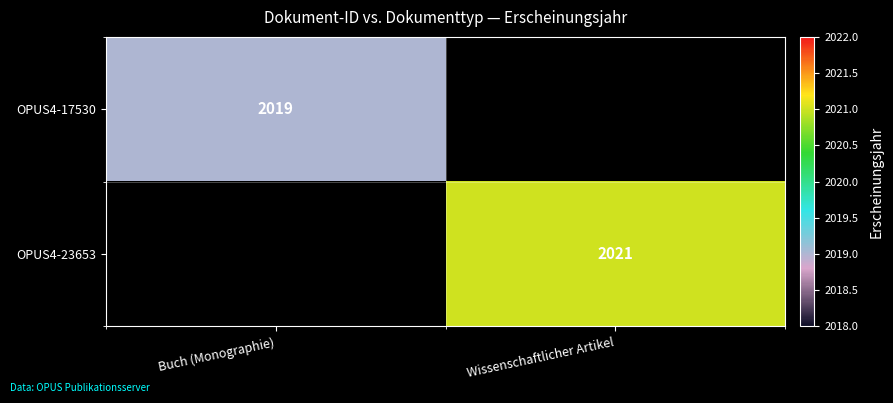

True or false: OPUS4-23653 has a value of 2021 at Wissenschaftlicher Artikel.

True